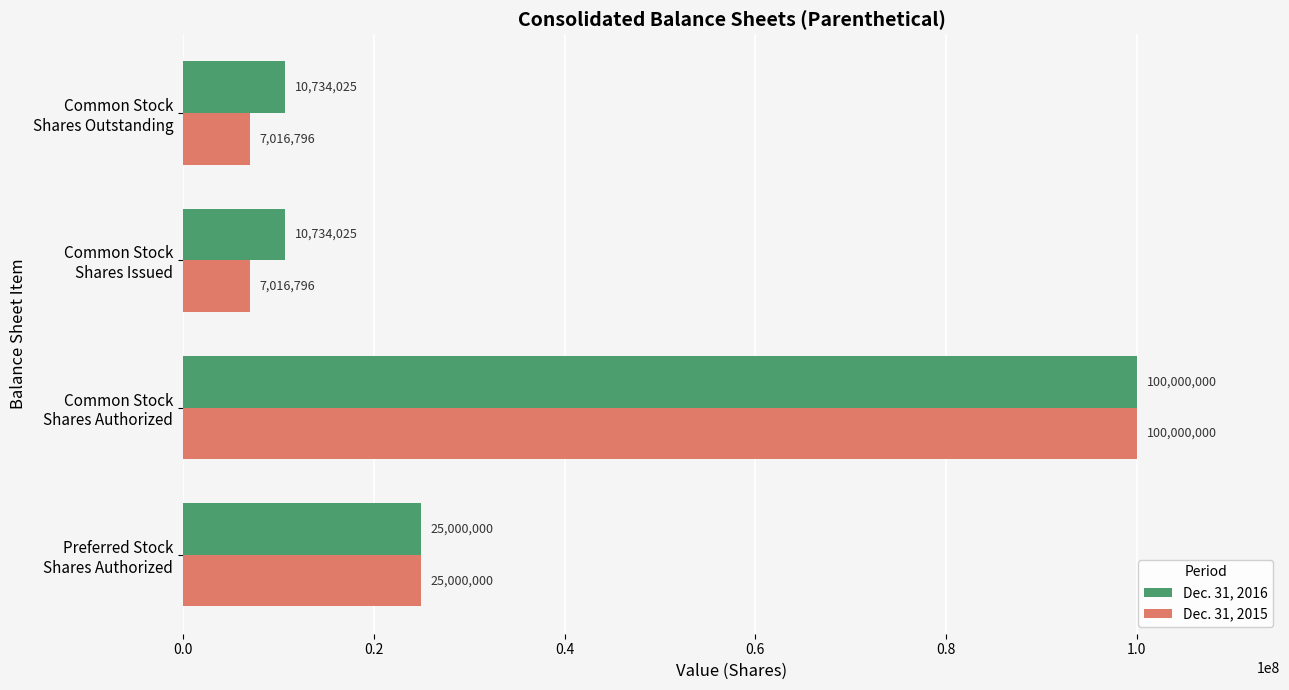

At how many categories does at least one series exceed 62319749?

1